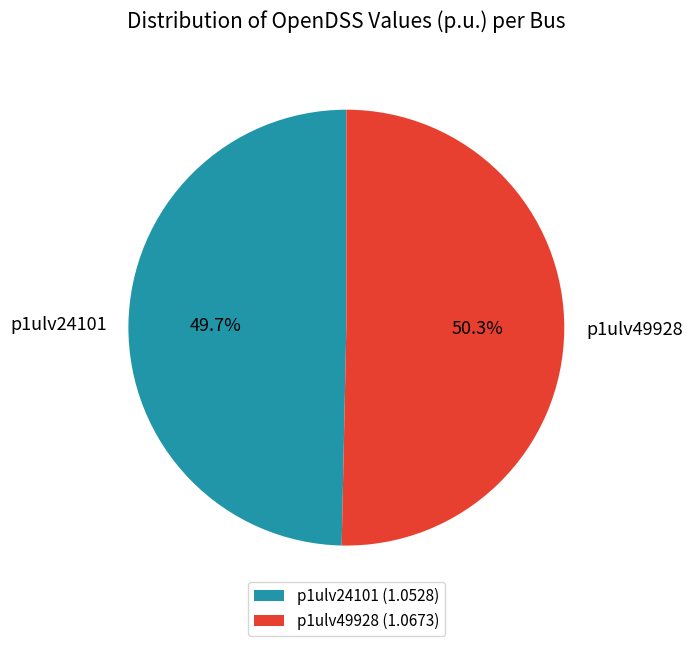

Do p1ulv49928 and p1ulv24101 together represent more than half of the pie?

Yes